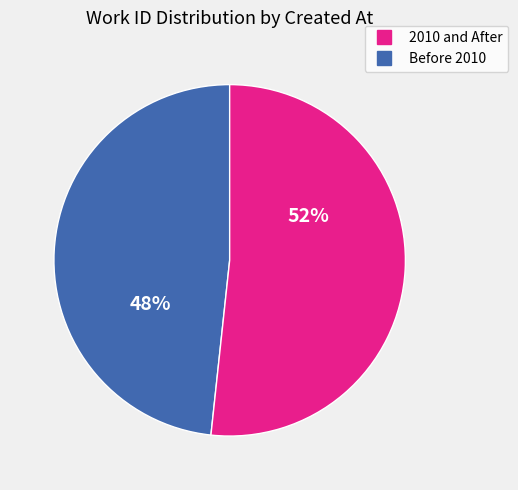

Does any single category account for the majority?

Yes